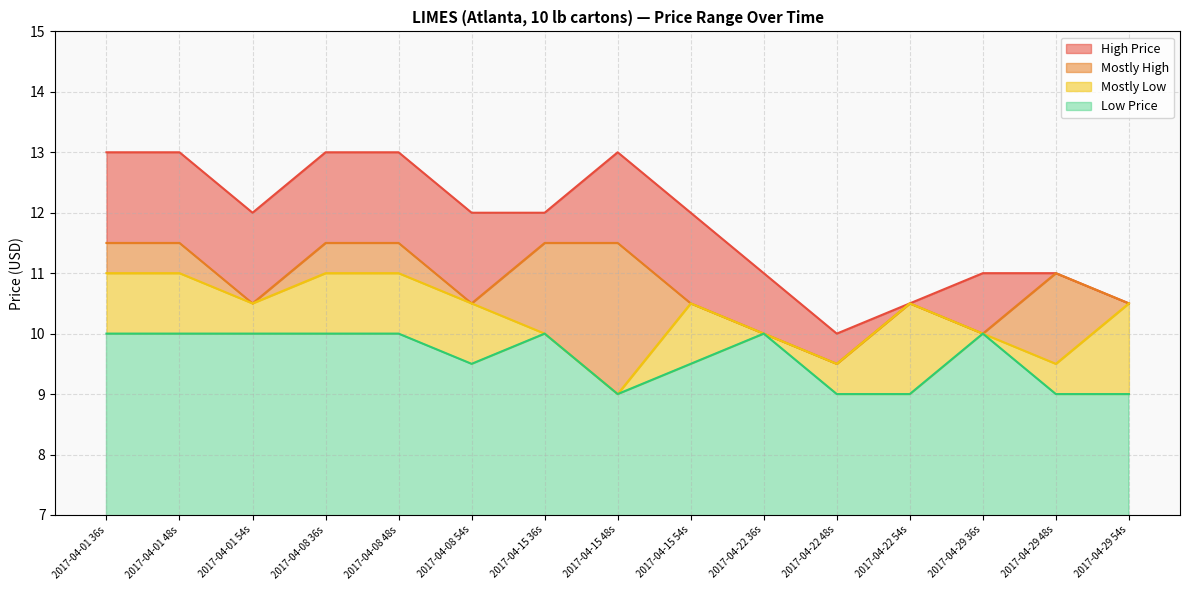

What is the value of the Mostly High point at the 8th from the left?

11.5